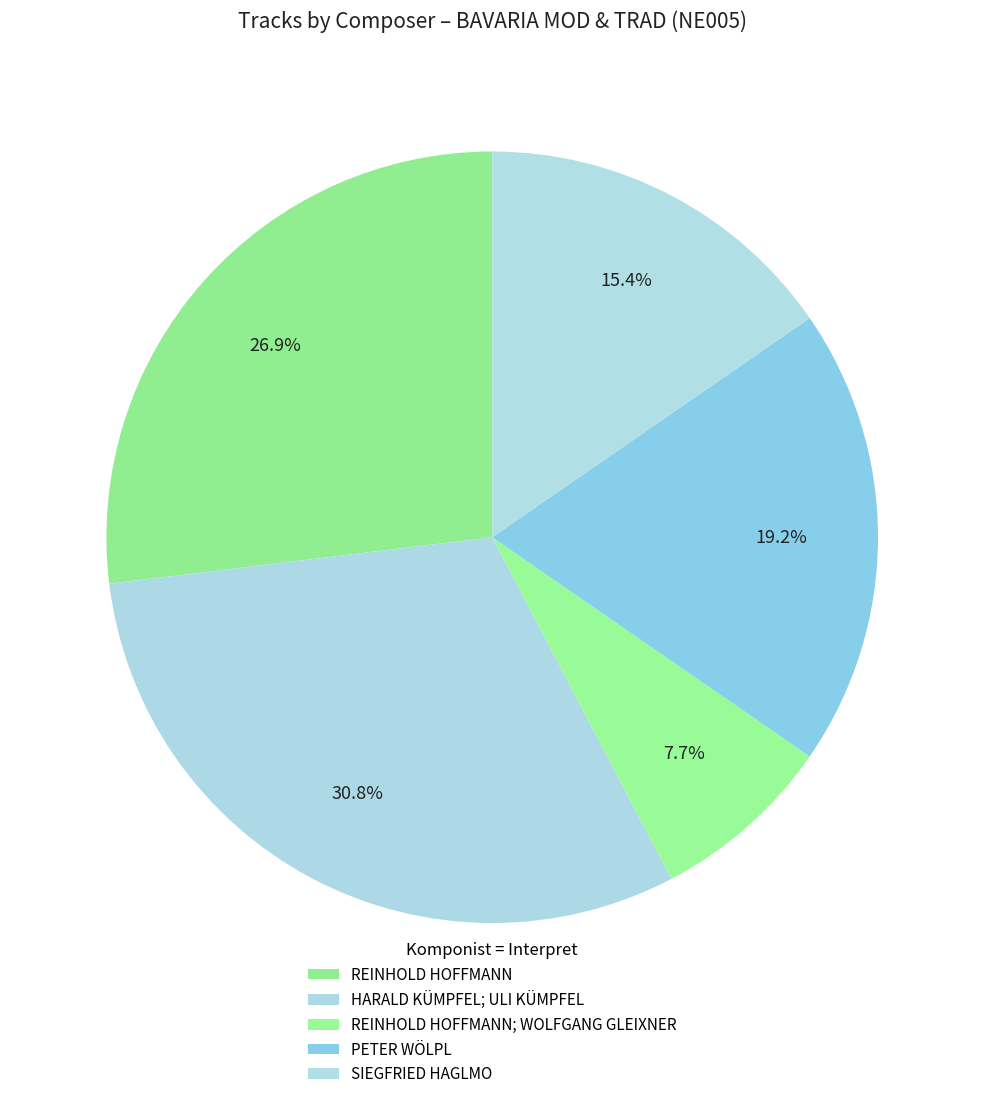

Rank the categories by value from lowest to highest.

REINHOLD HOFFMANN; WOLFGANG GLEIXNER, SIEGFRIED HAGLMO, PETER WÖLPL, REINHOLD HOFFMANN, HARALD KÜMPFEL; ULI KÜMPFEL